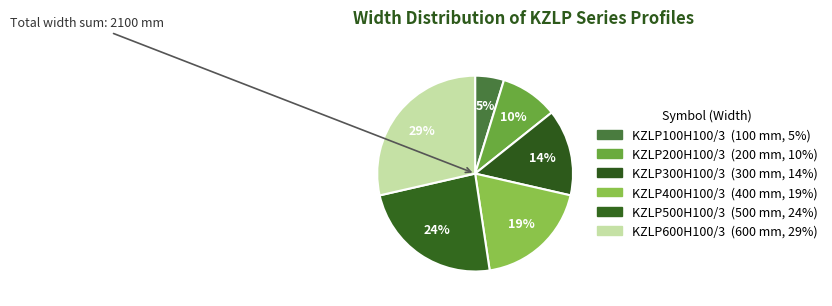

How many slices are in this pie chart?

6